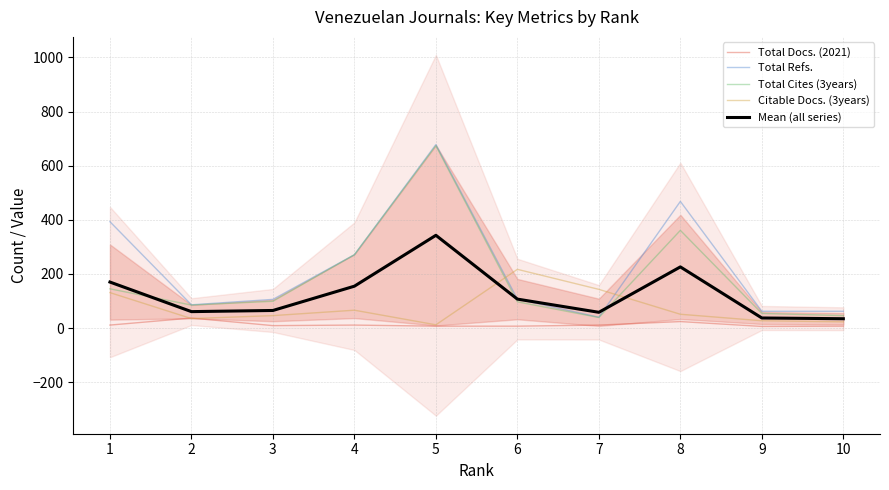

How many lines are shown in the chart?

5